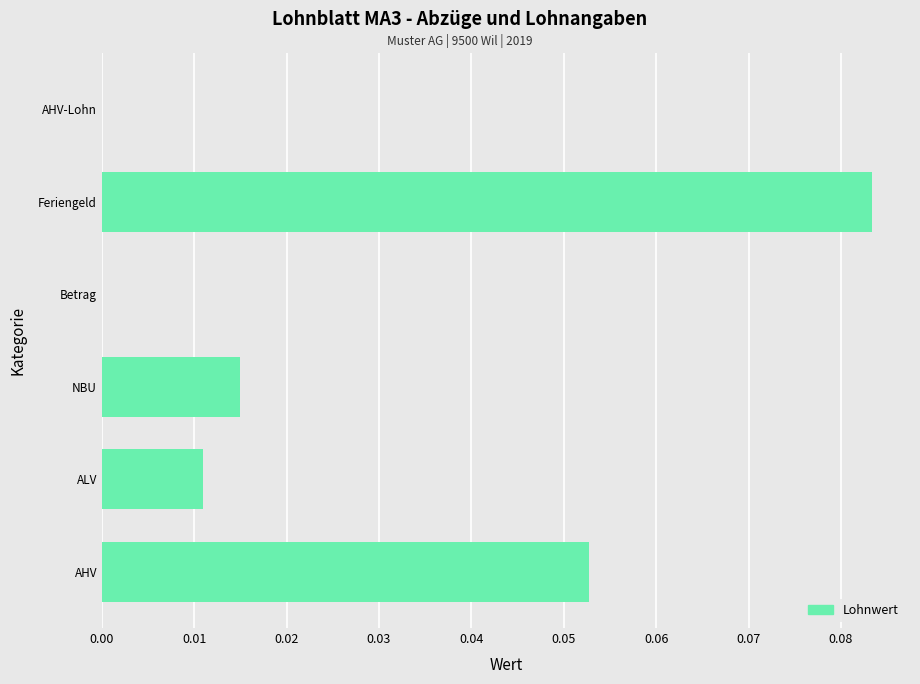

Are the bars horizontal?

Yes